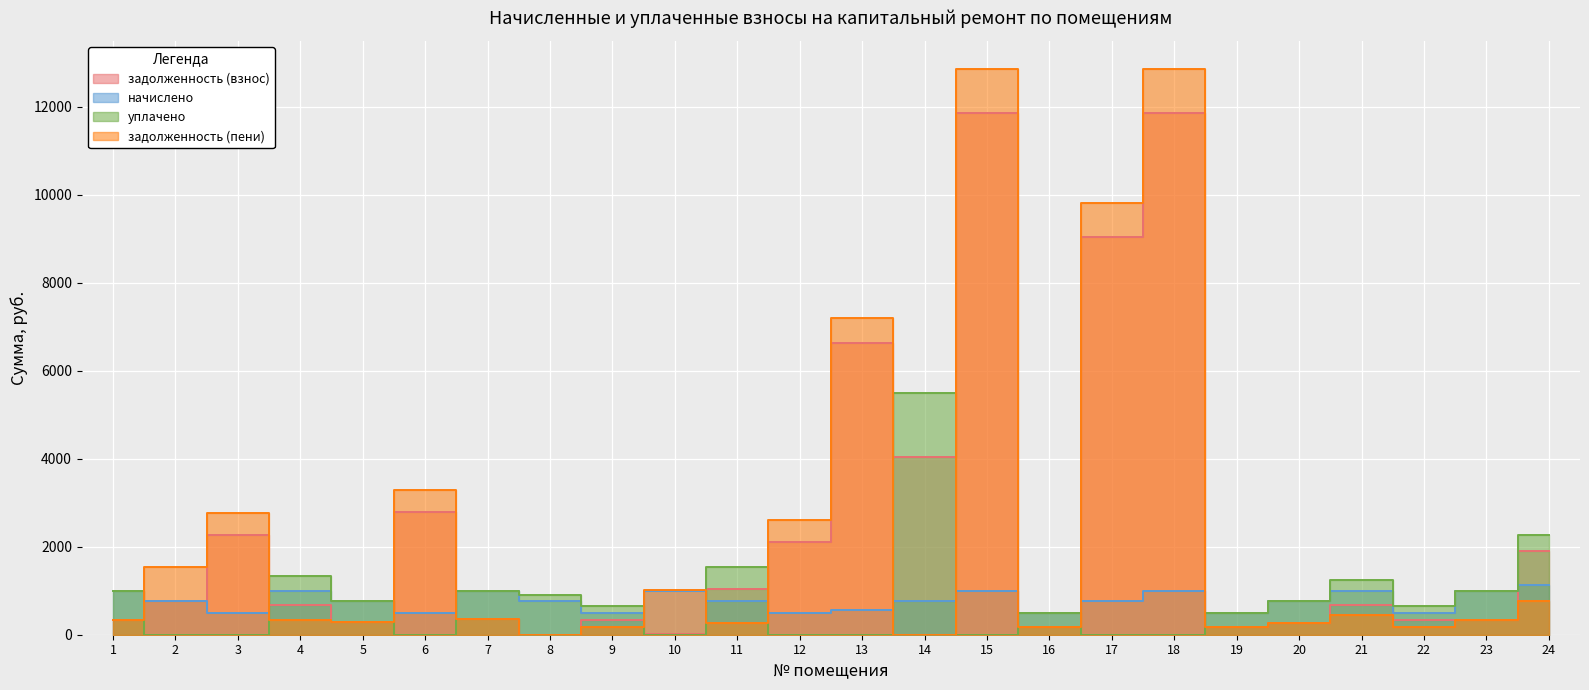

At which label does задолженность (пени) reach its peak?

15